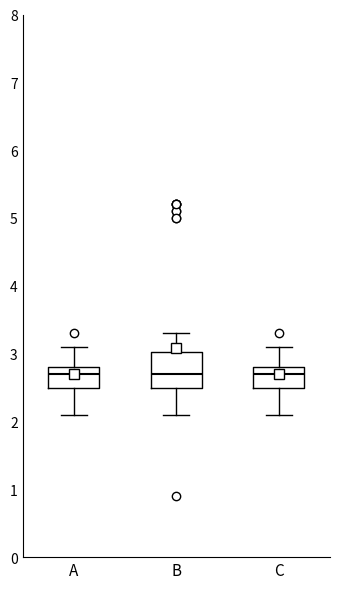

Reading left to right, transcribe this box plot: for each box, give where its median line is, the range the box spans, and where its two whiskers end, as read against the y-axis. The values are not printed on the chart, so give them approximately, as read against the axis.

A: median 2.7, box 2.5 to 2.8, whiskers 2.1 to 3.1
B: median 2.7, box 2.5 to 3.0, whiskers 2.1 to 3.3
C: median 2.7, box 2.5 to 2.8, whiskers 2.1 to 3.1